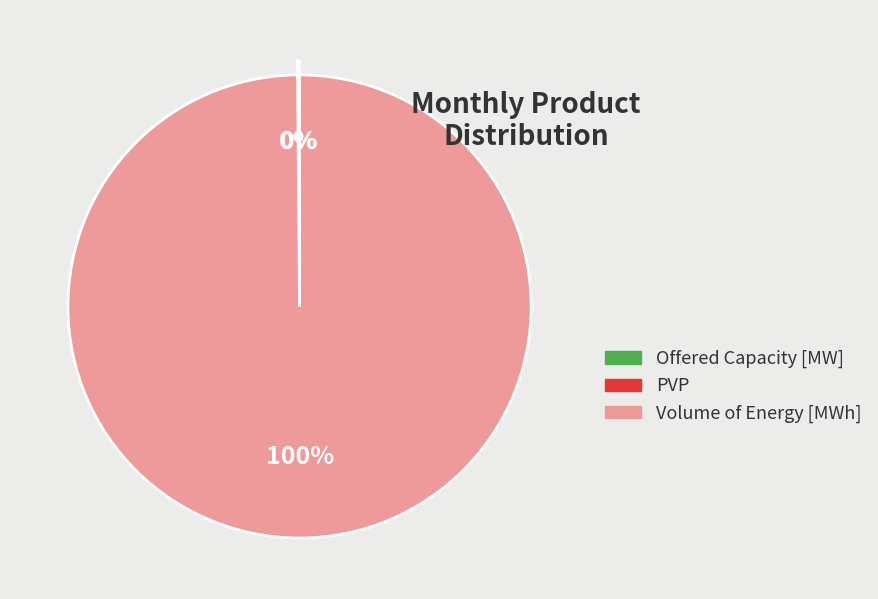

What percentage is NOT represented by PVP?

100.0%